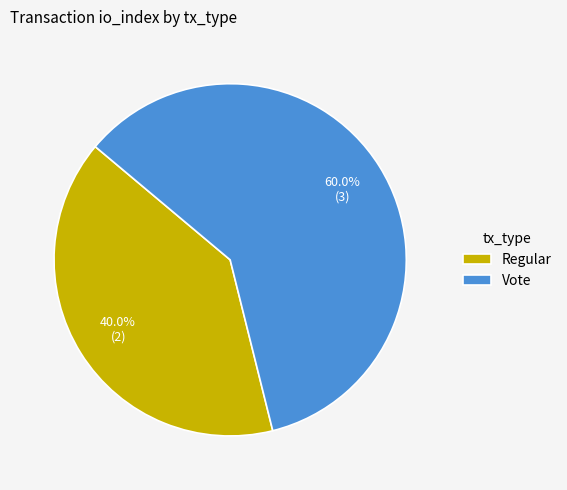

Is it true that Vote is 60% of the pie?

True